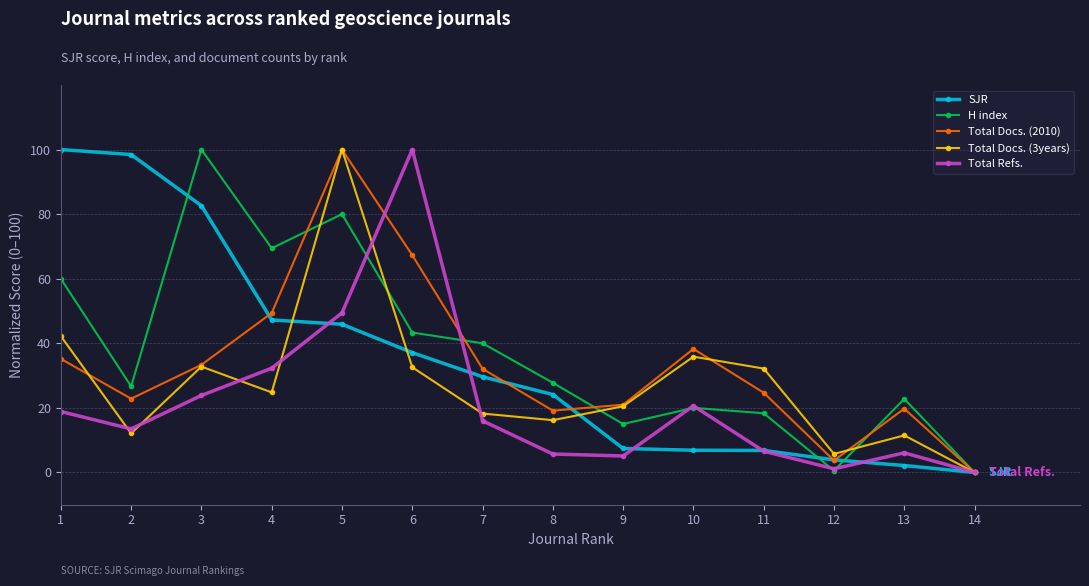

What is the maximum value for SJR?

100.0